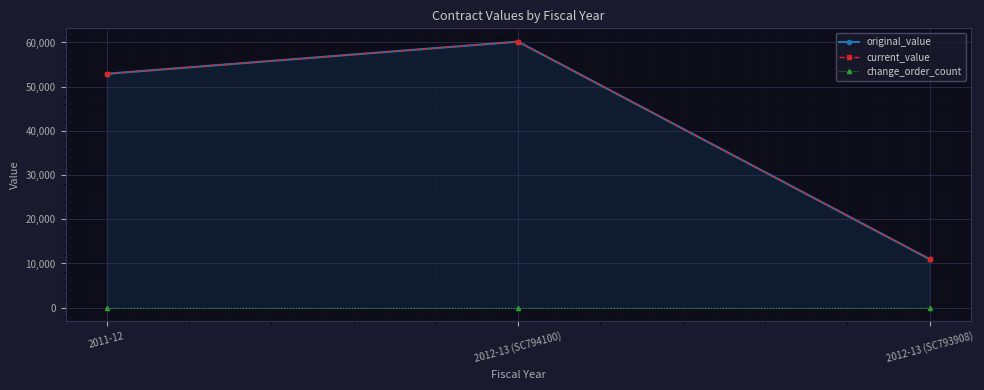

At how many categories does at least one series exceed 28693?

2